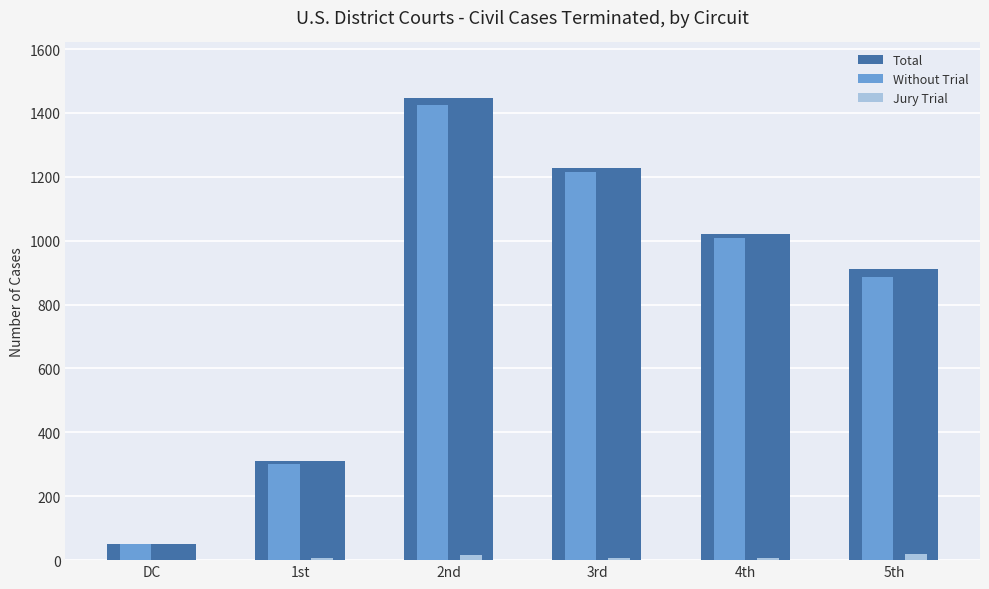

Which series has the largest range (max minus min)?

Total